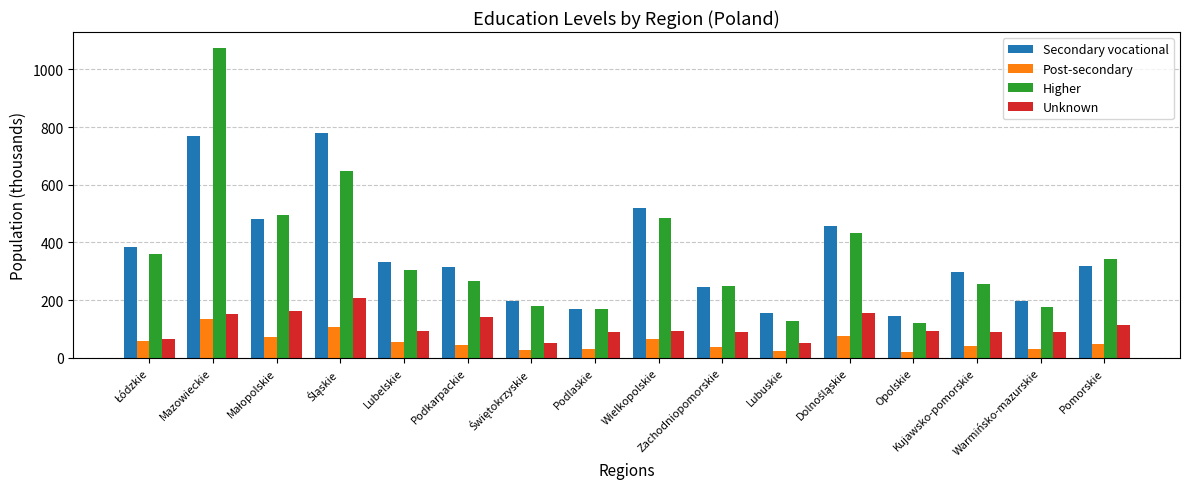

What is the sum of all Post-secondary values?

868.3